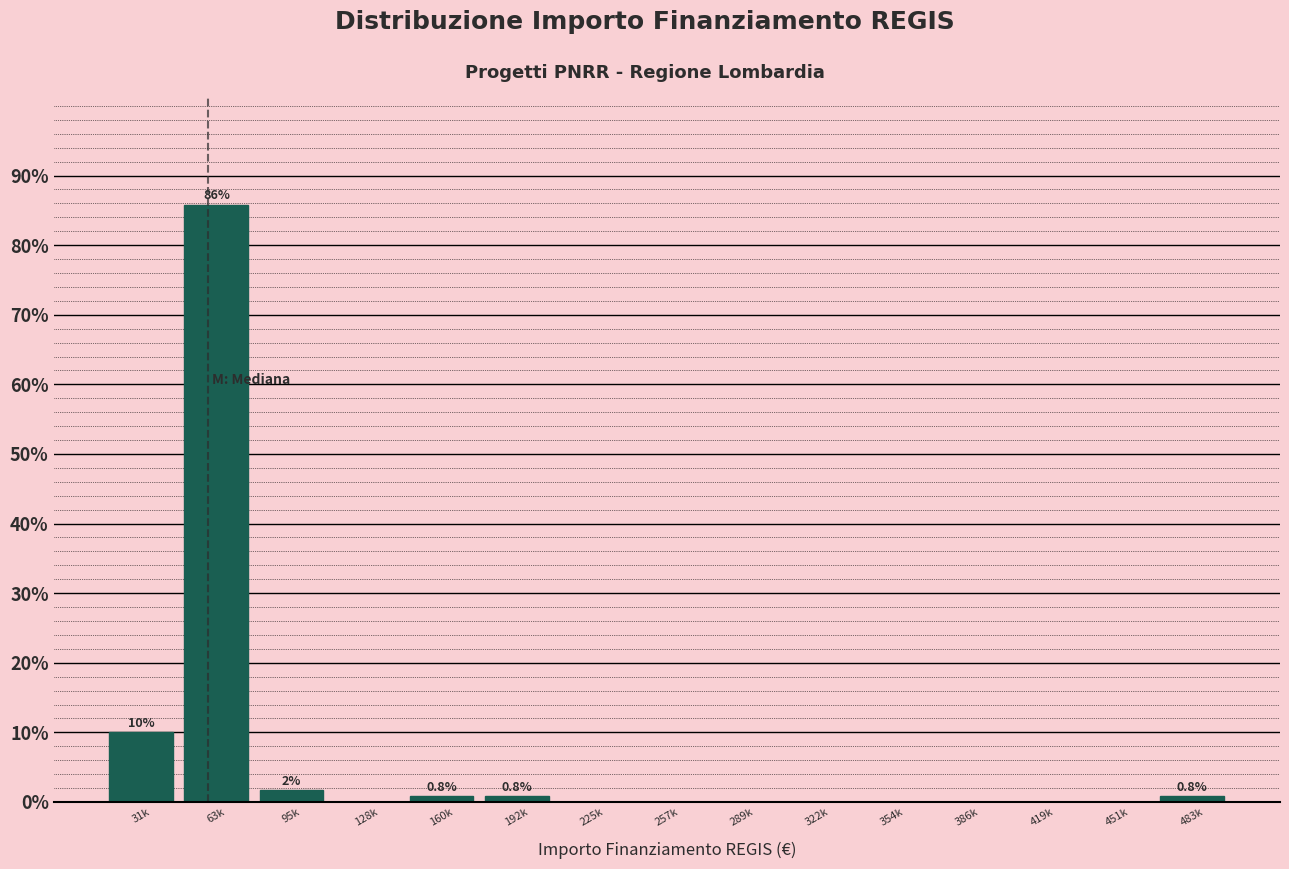

Reading left to right, list all the values displayed in this chart.

31k=10.0	63k=85.8	95k=1.7	128k=0.0	160k=0.8	192k=0.8	225k=0.0	257k=0.0	289k=0.0	322k=0.0	354k=0.0	386k=0.0	419k=0.0	451k=0.0	483k=0.8